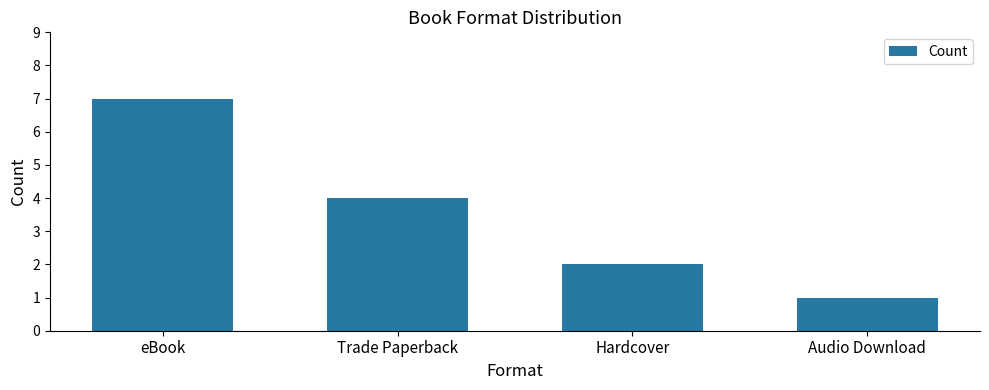

Rank the categories by value from highest to lowest.

eBook, Trade Paperback, Hardcover, Audio Download